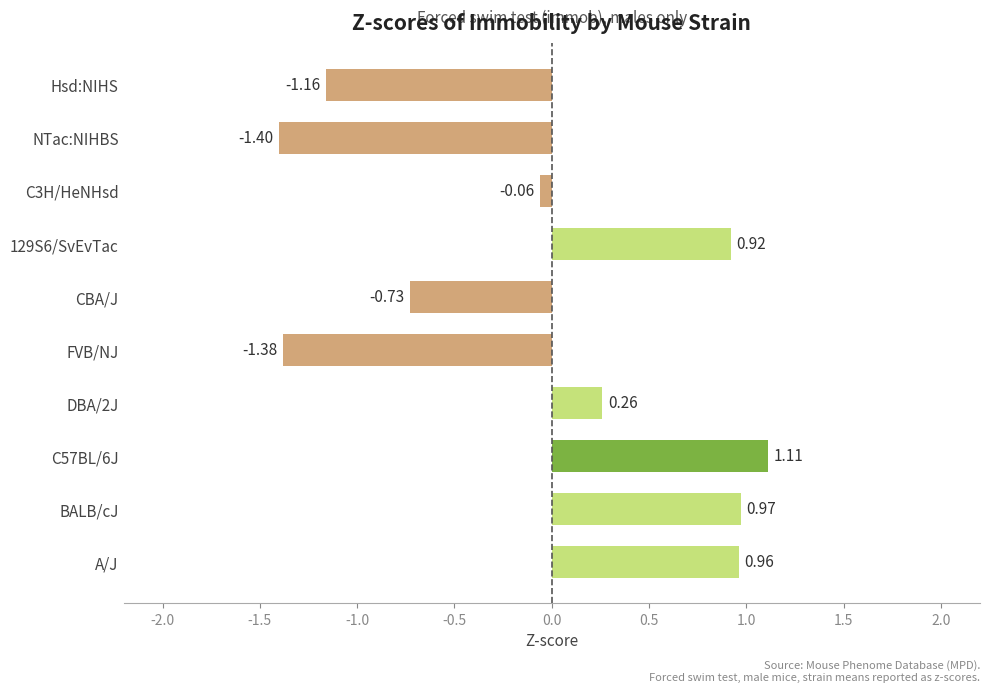

Rank the categories by value from lowest to highest.

NTac:NIHBS, FVB/NJ, Hsd:NIHS, CBA/J, C3H/HeNHsd, DBA/2J, 129S6/SvEvTac, A/J, BALB/cJ, C57BL/6J